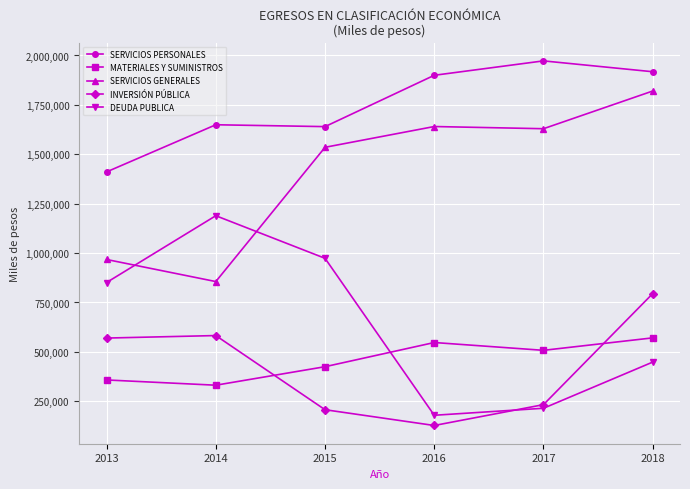

True or false: INVERSIÓN PÚBLICA and SERVICIOS GENERALES cross at least once.

False